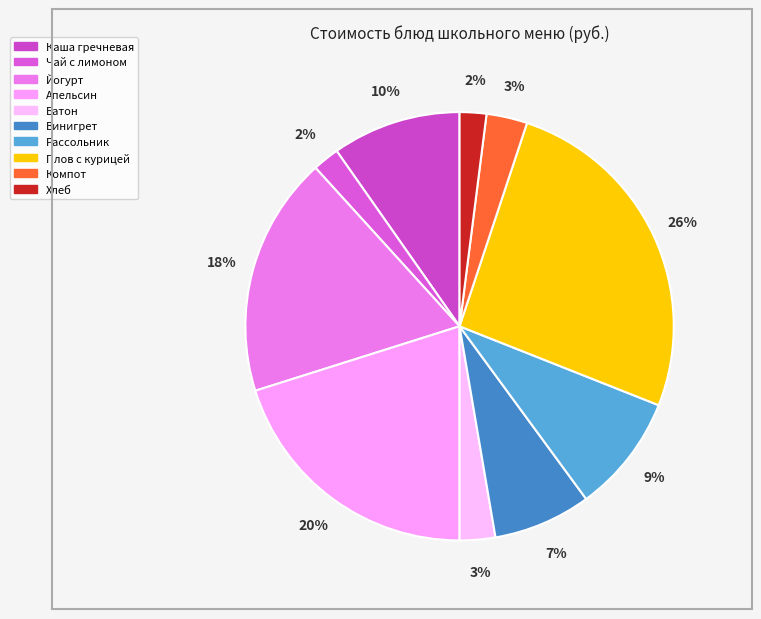

Count the number of slices in the pie.

10